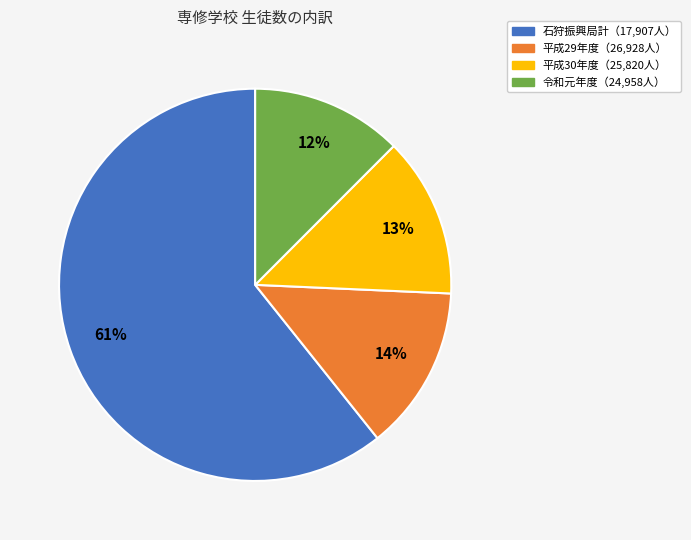

To the nearest percent, what is the average slice percentage?

25%